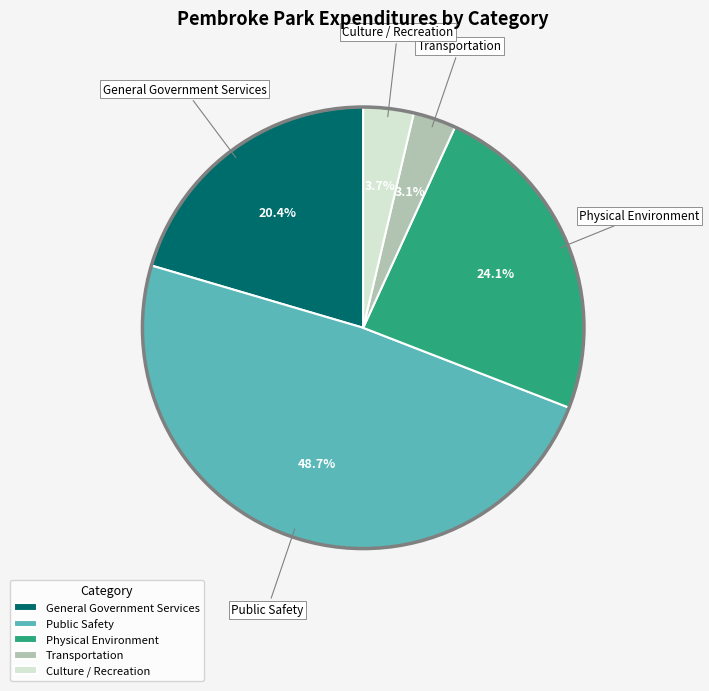

Count the number of slices in the pie.

5